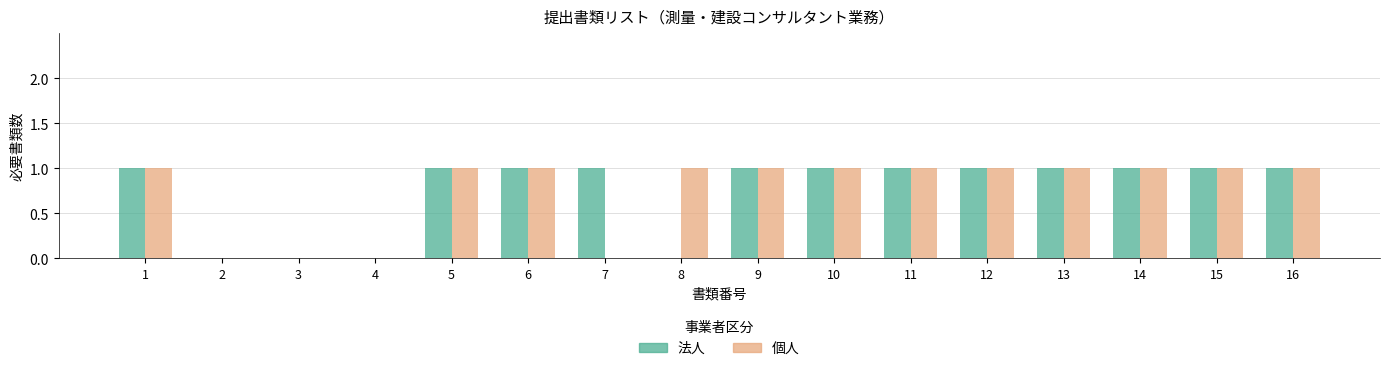

The 法人 series shows 0 at 8. True or false?

True